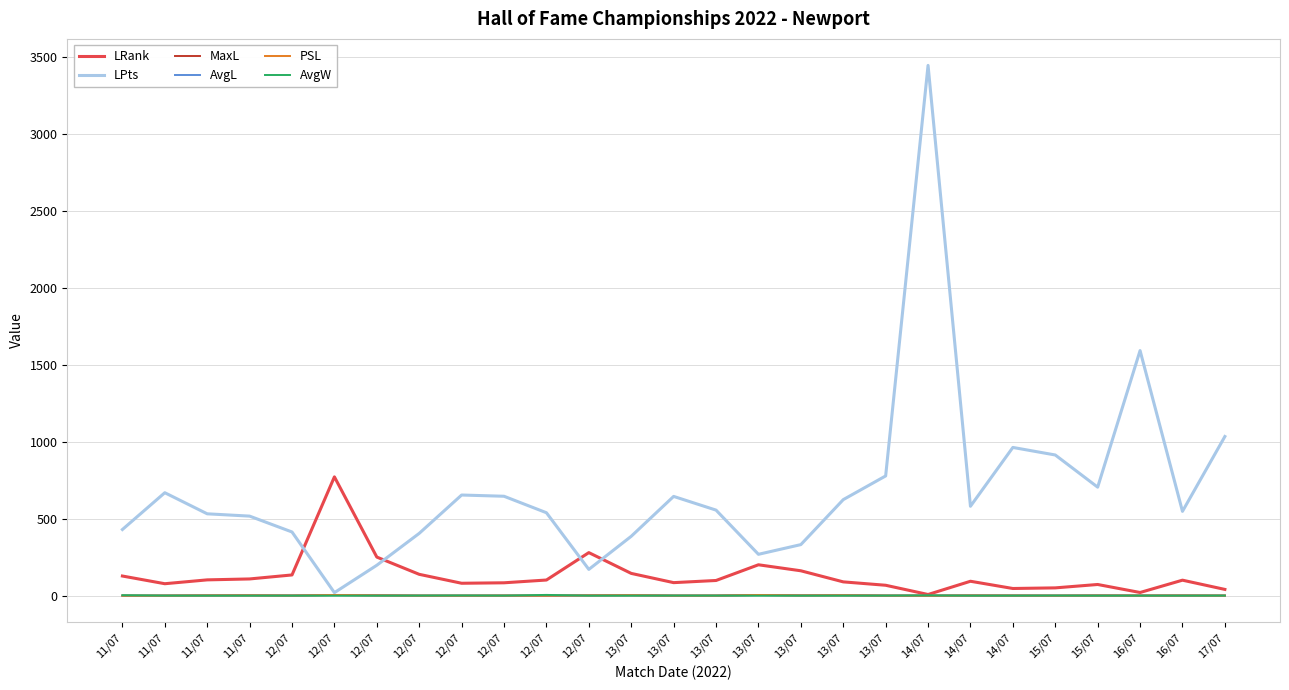

Which has a higher value, 11/07 or 11/07?

11/07